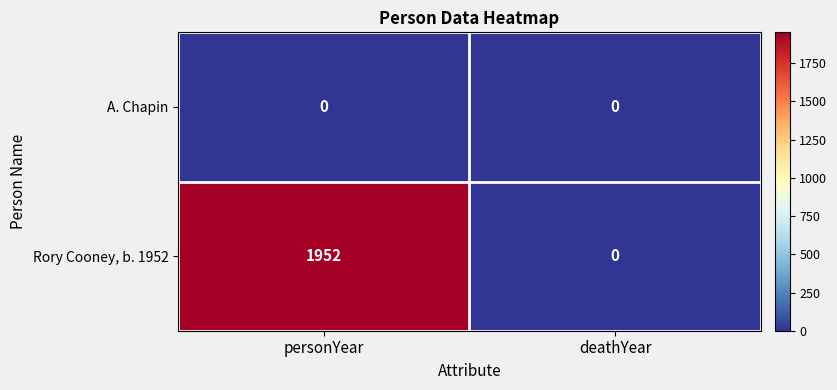

Rank the series by their maximum value, from highest to lowest.

Rory Cooney, b. 1952, A. Chapin